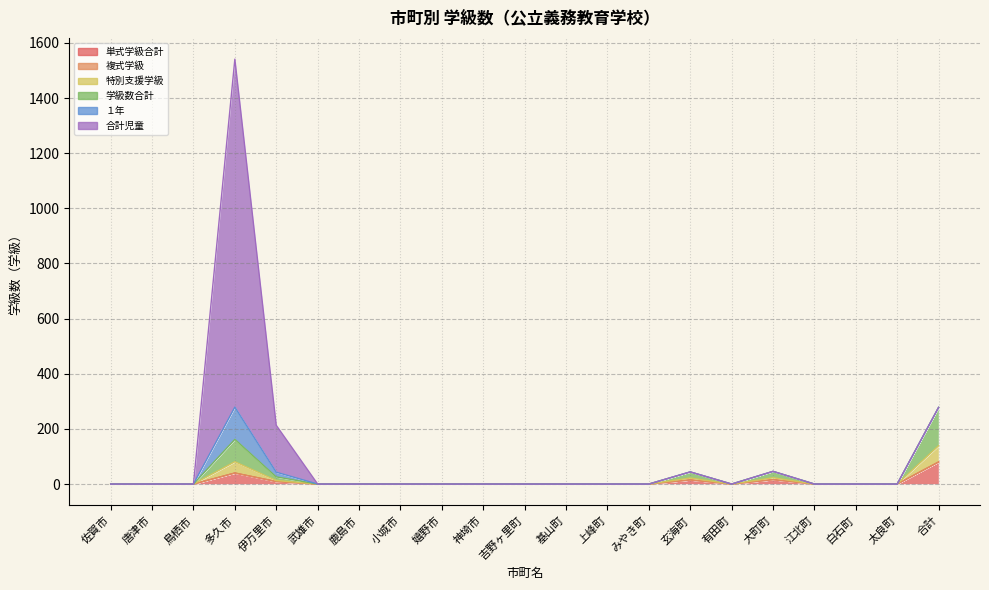

The value of 単式学級合計 at 小城市 is 0. True or false?

True